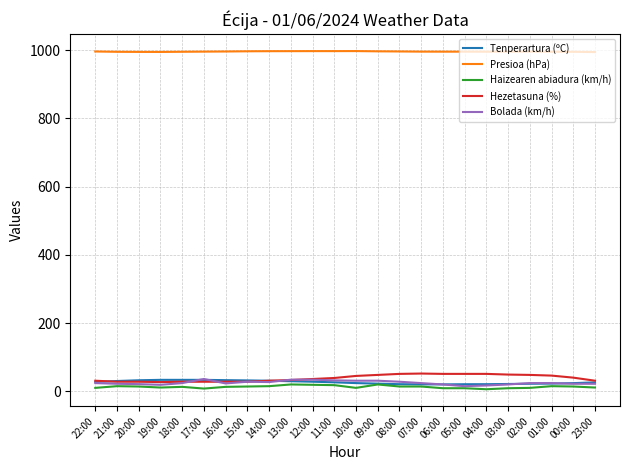

What position from the right is 20:00?

22